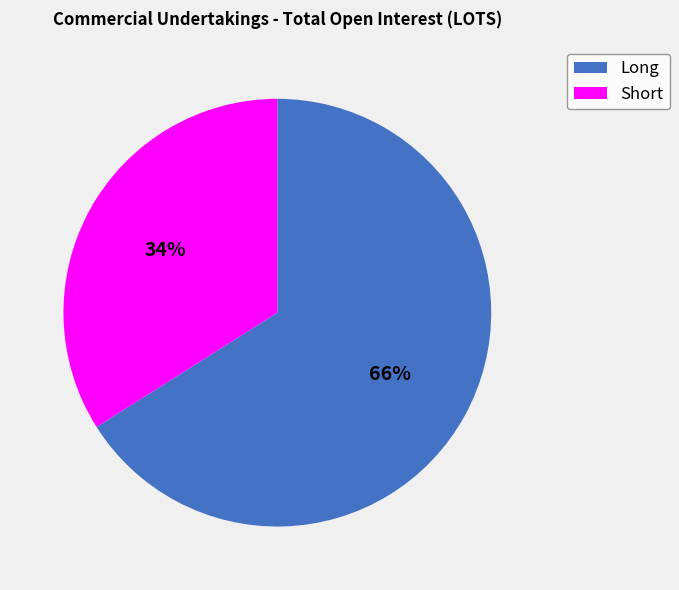

True or false: Long accounts for 74% of the total.

False